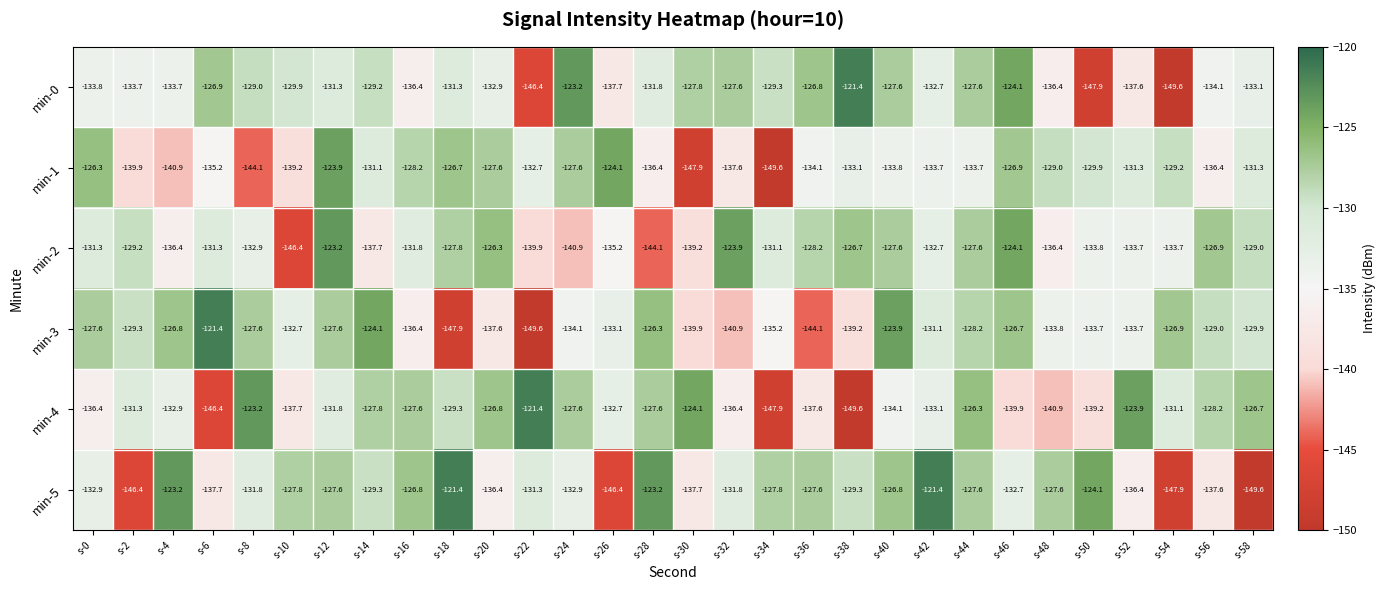

Which series has the largest total across all categories?

min-5